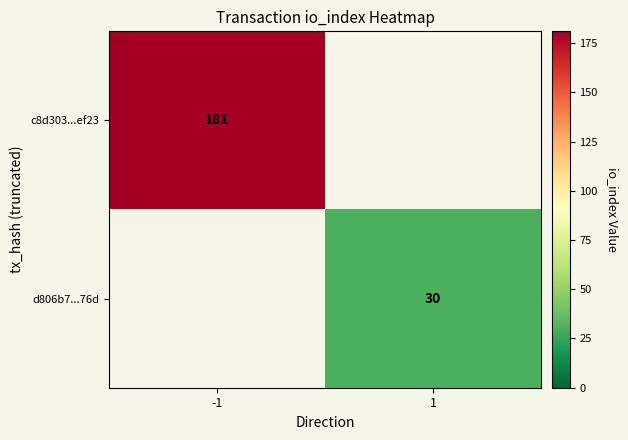

Is it true that d806b7...76d equals 30 at 1?

True